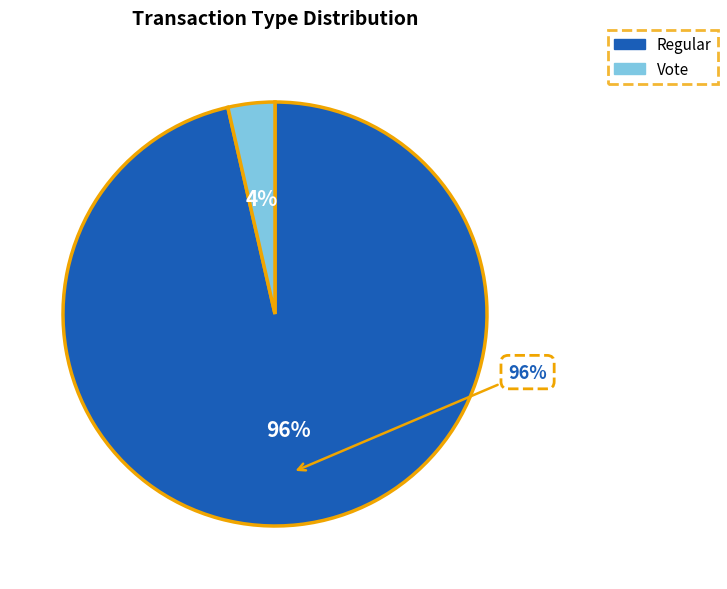

To the nearest percent, what percentage of the pie is Regular (io_index=81)?

96%